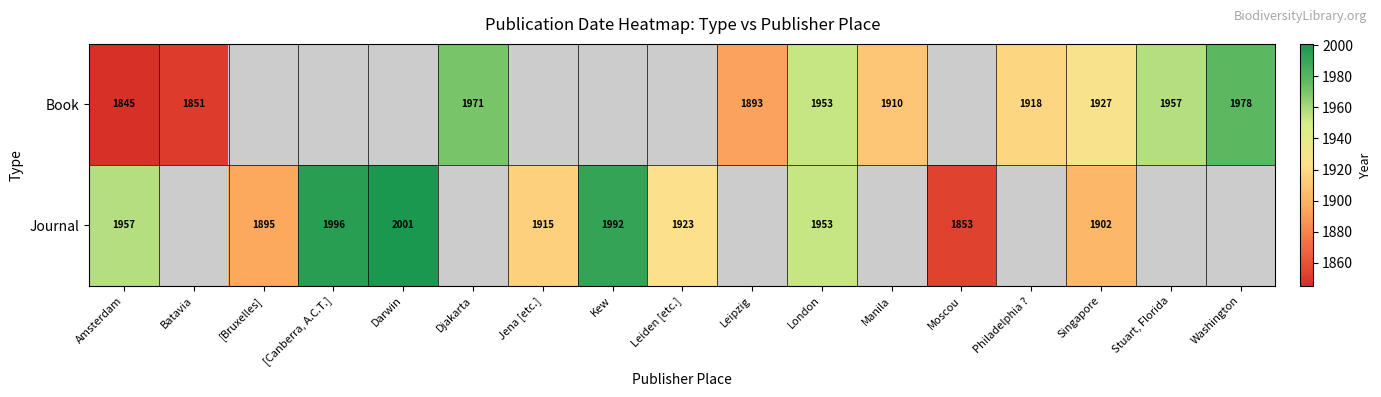

At which category is the sum across all series the highest?

London